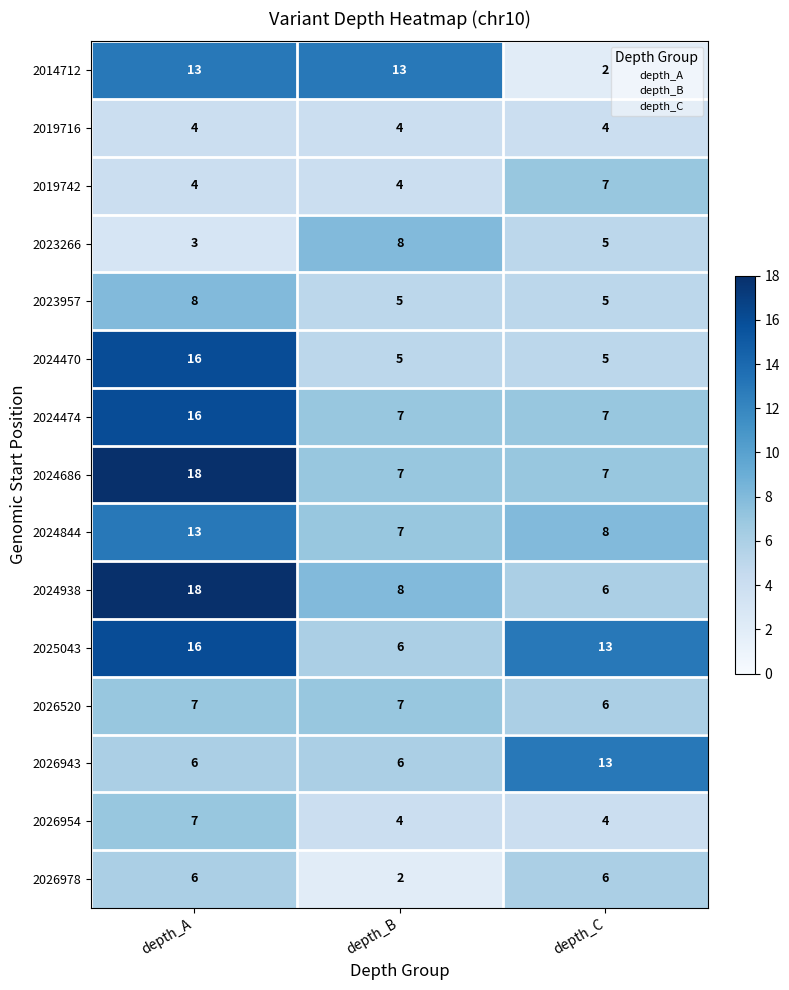

Which series has the largest range (max minus min)?

2024938